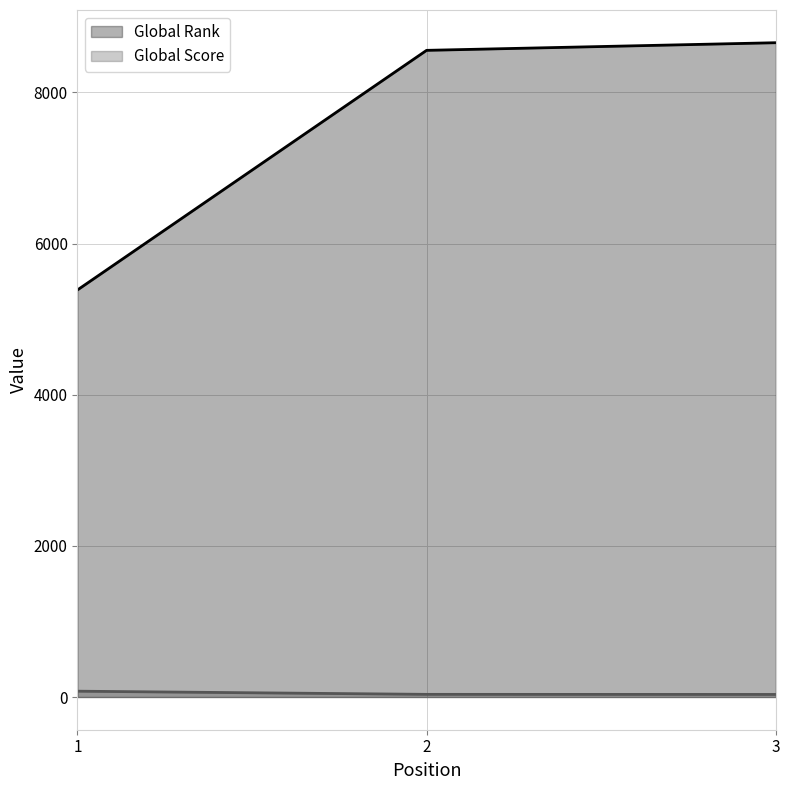

Rank the categories by Global Rank value from lowest to highest.

1, 2, 3